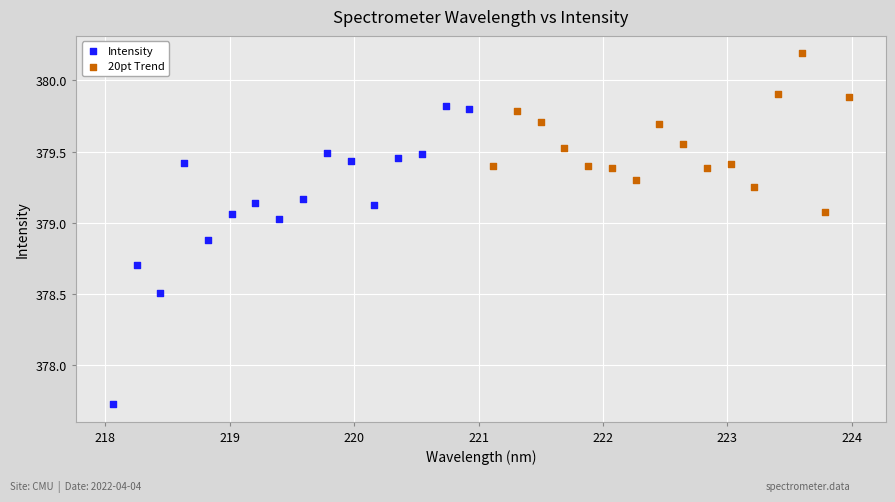

Which series reaches the maximum Y coordinate?

20pt Trend